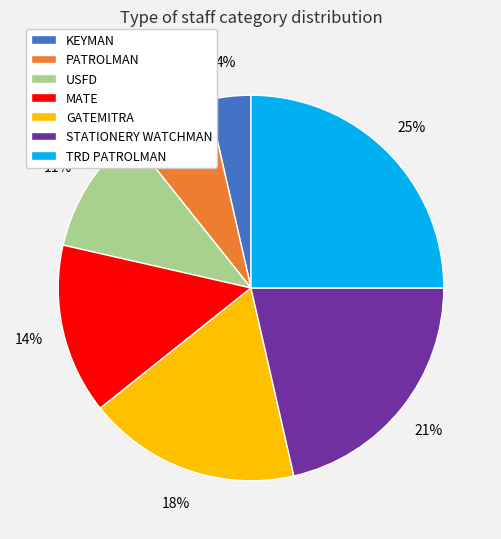

Count the number of slices in the pie.

7